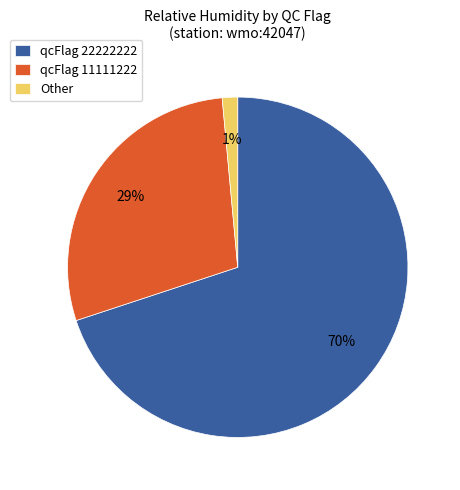

What is the majority slice?

qcFlag 22222222